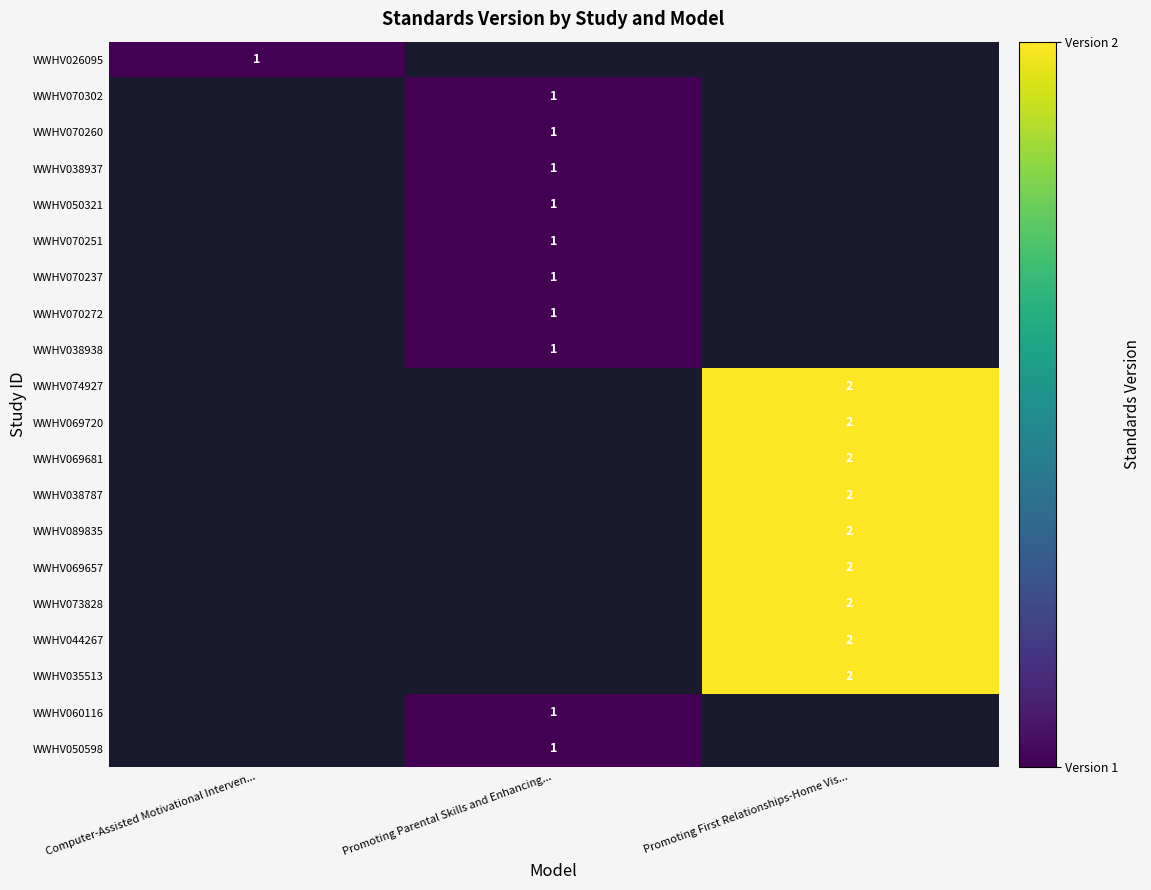

True or false: WWHV026095 has a value of 0 at Computer-Assisted Motivational Interven....

False